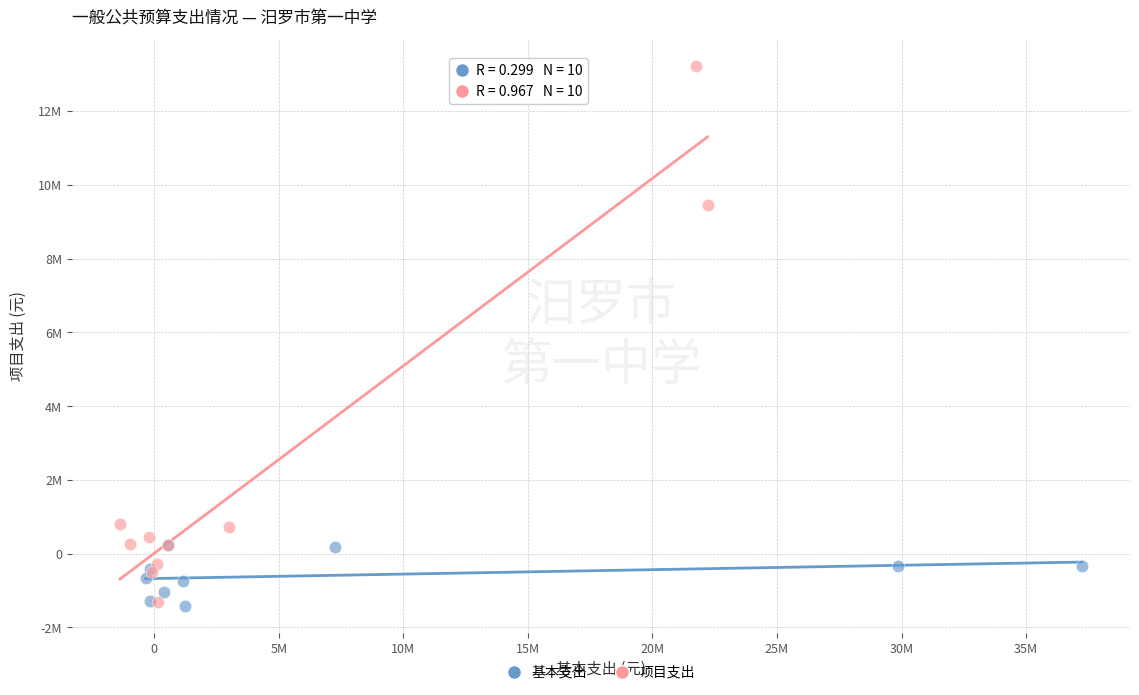

What are all the series names shown in the legend?

基本支出, 项目支出